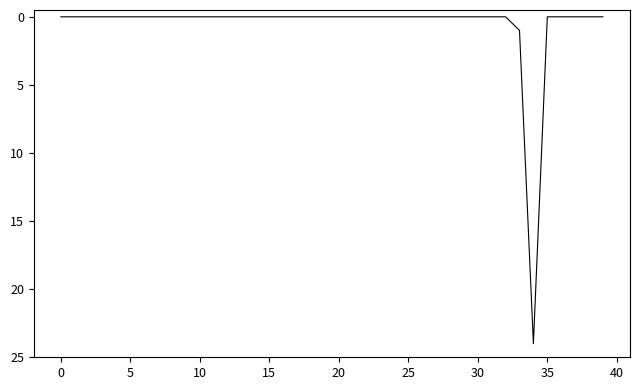

Is this an area chart (filled region under the line)?

No